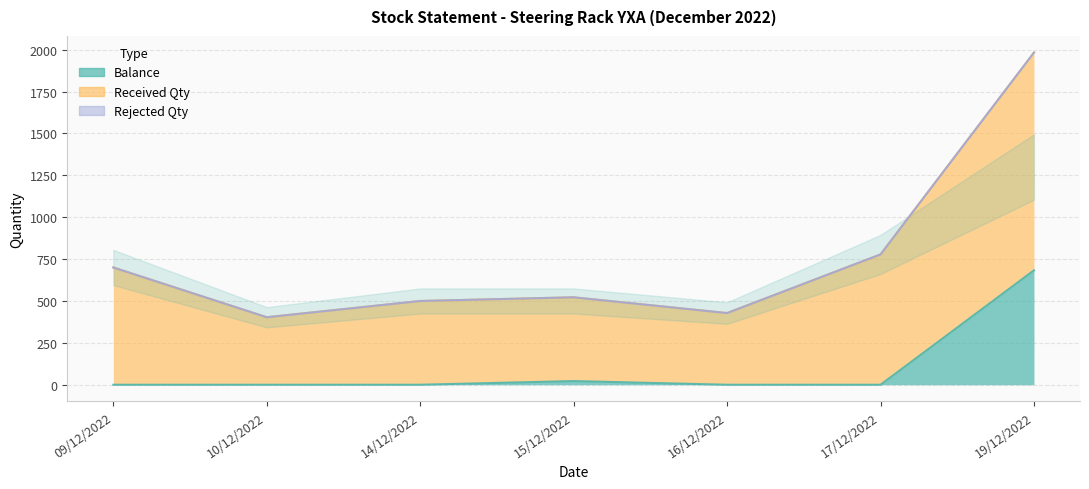

True or false: Received Qty and Balance cross at least once.

False